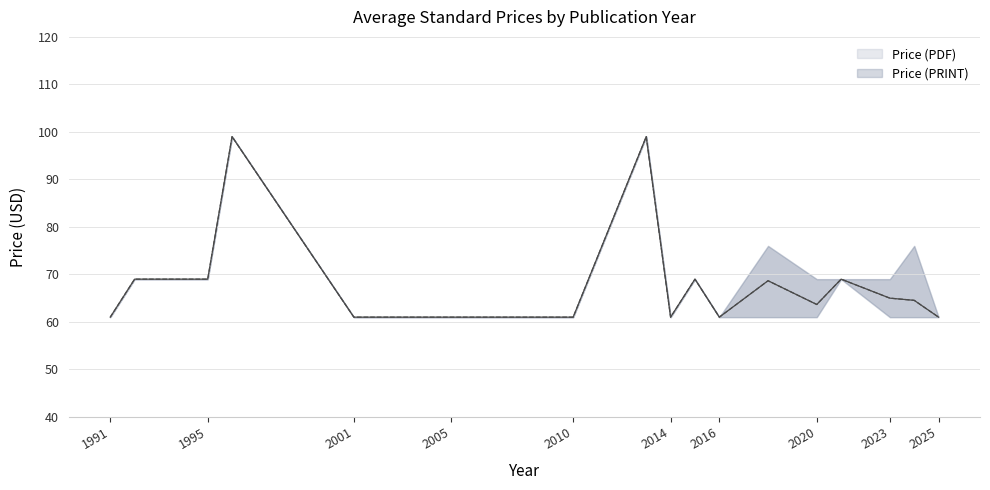

True or false: Price (PRINT) and Price (PDF) intersect in this chart.

False